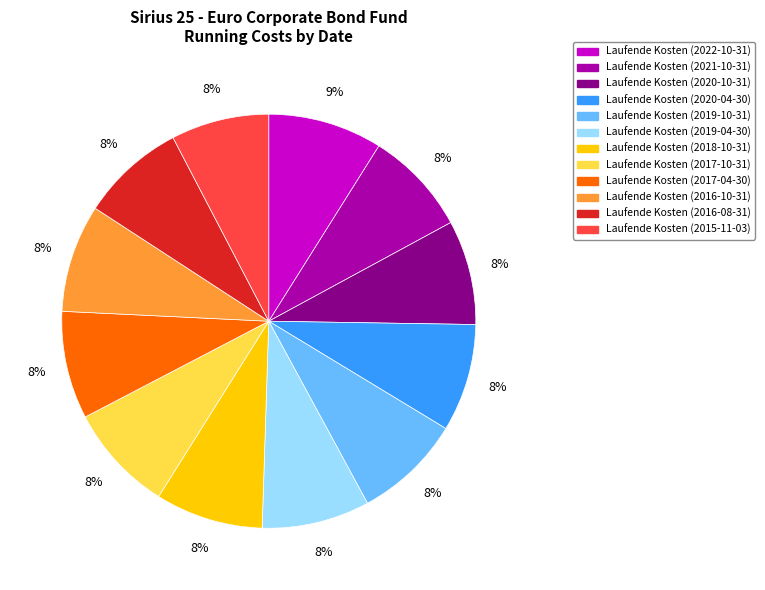

To the nearest percent, what is the average slice percentage?

8%